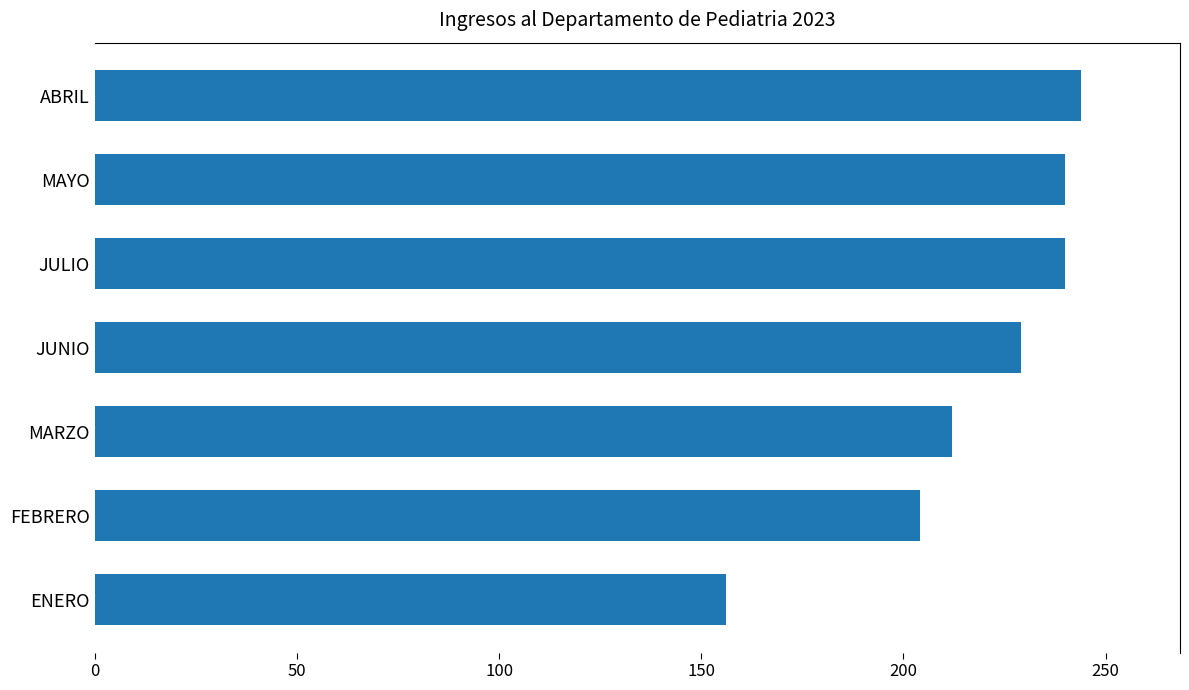

Are the bars grouped side by side (vs. stacked)?

No